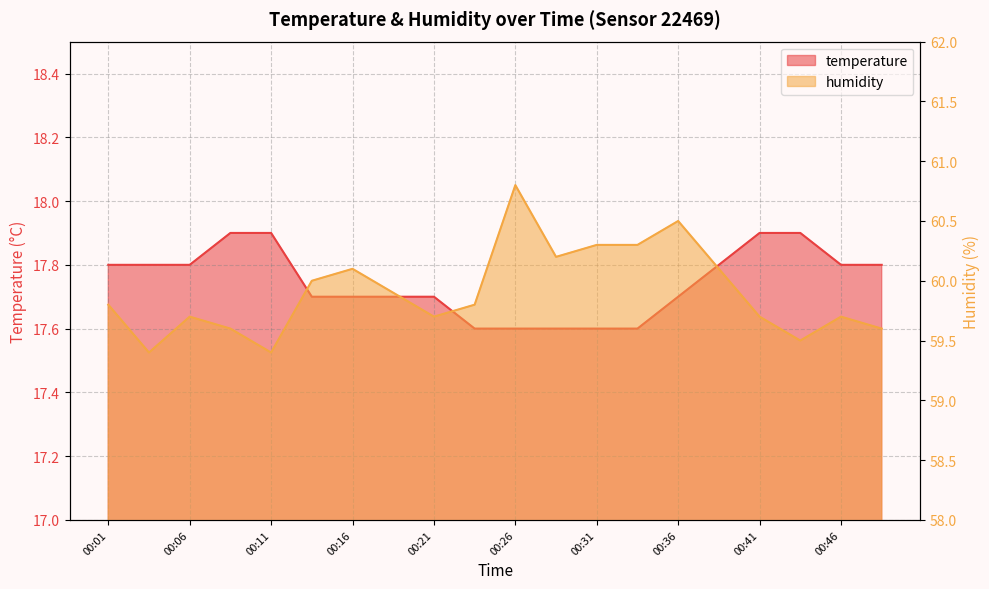

Does the chart have visible grid lines?

Yes